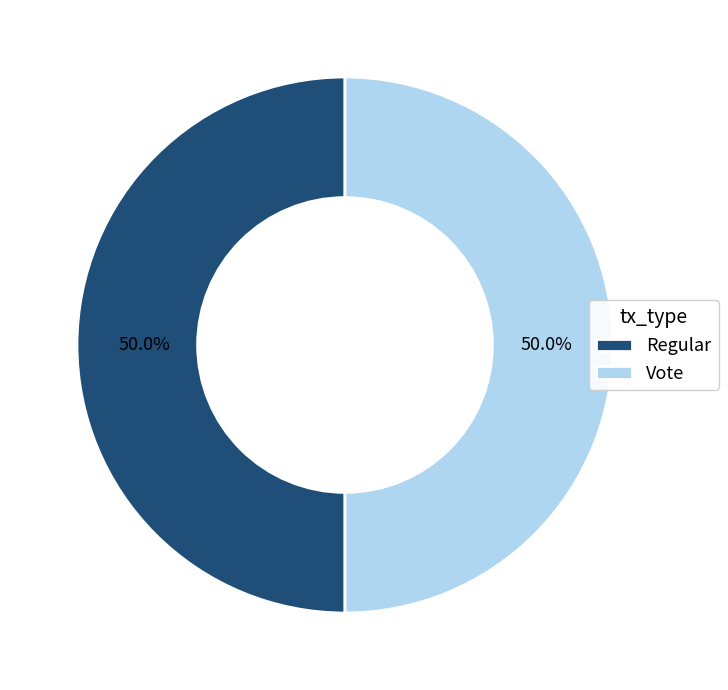

Is the sum of Regular and Vote greater than half?

Yes